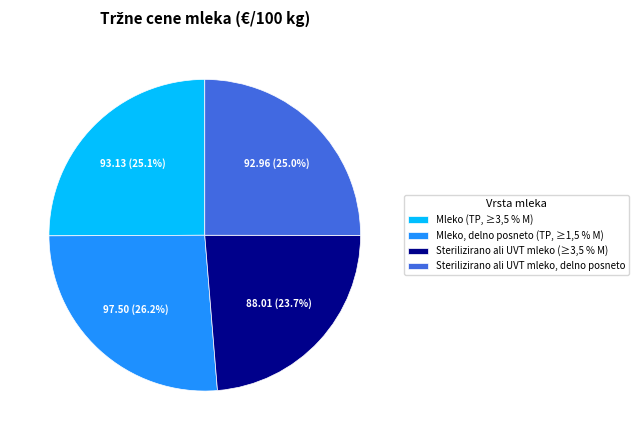

Rank the categories by value from lowest to highest.

Sterilizirano ali UVT mleko (≥3,5 % M), Sterilizirano ali UVT mleko, delno posneto, Mleko (TP, ≥3,5 % M), Mleko, delno posneto (TP, ≥1,5 % M)